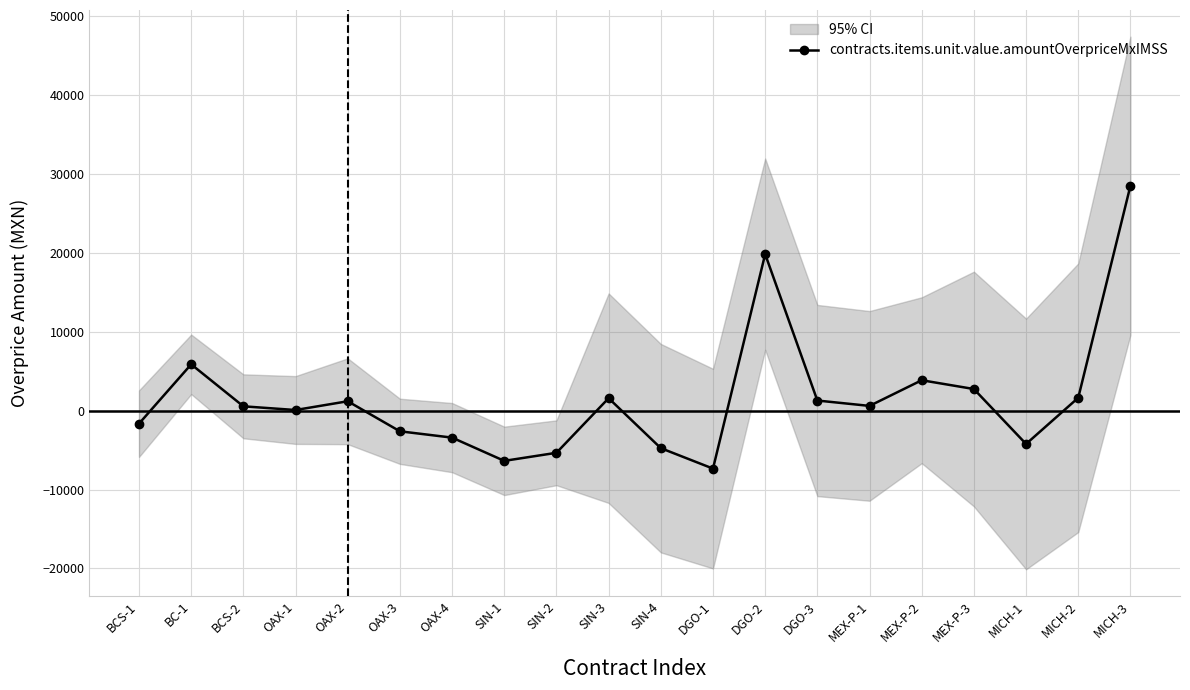

Where is the data nearest to the value 10583?

BC-1